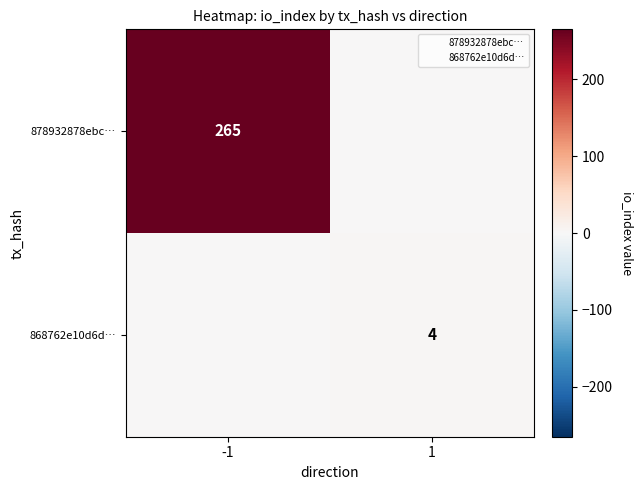

Which category has the highest value across all series?

-1